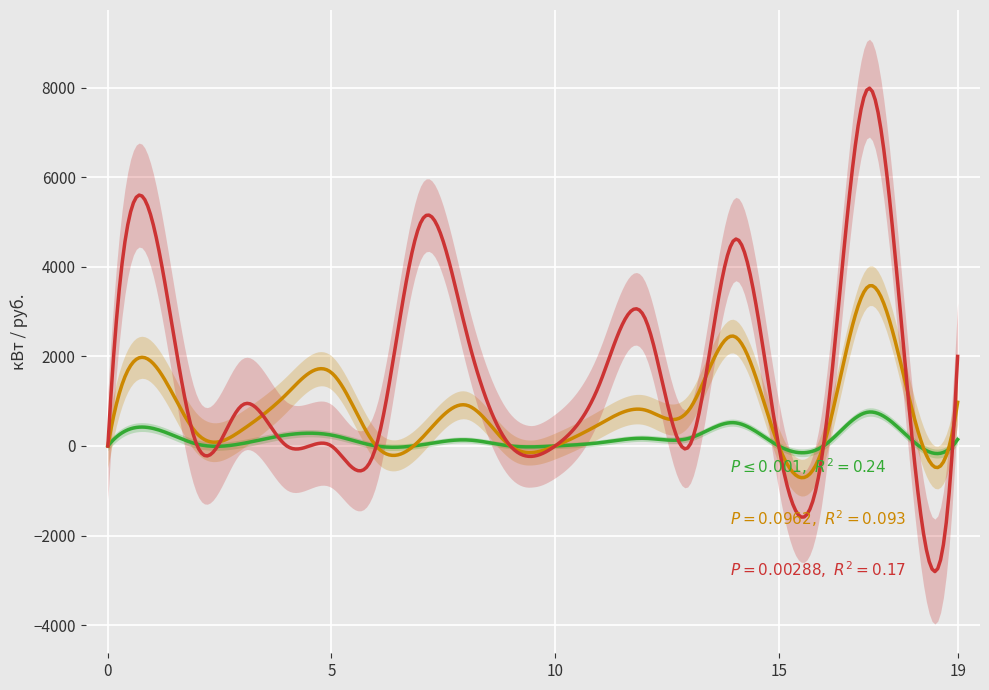

Rank the series at 16 from lowest to highest value.

Потребление (разница), Итого за месяц, Оплачено